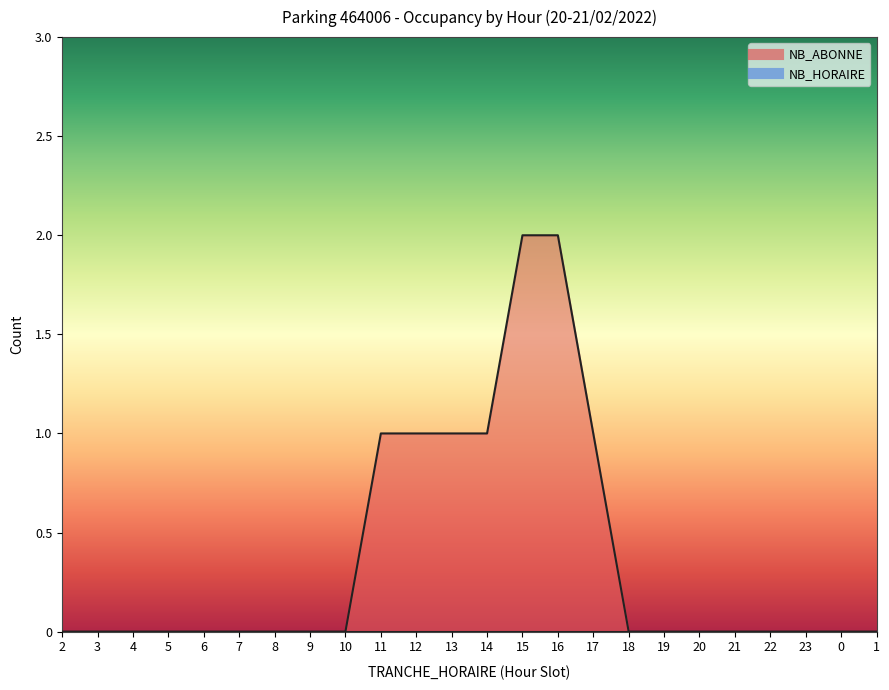

What position from the right is 18?

8